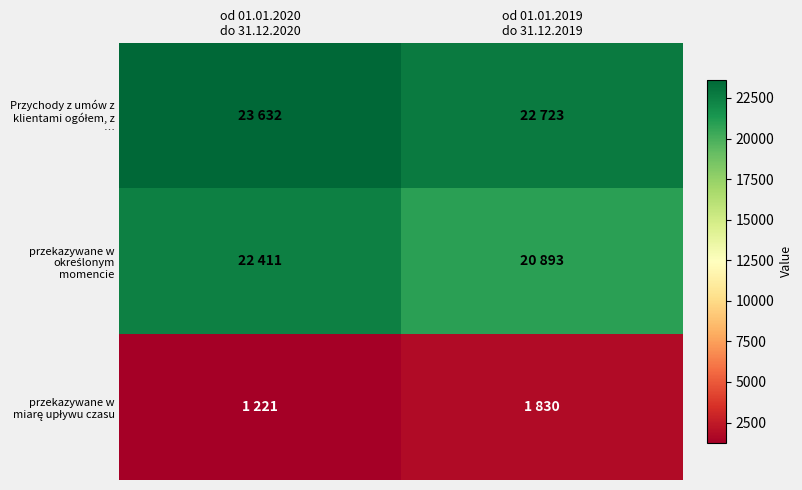

At which category is the sum across all series the highest?

od 01.01.2020
do 31.12.2020